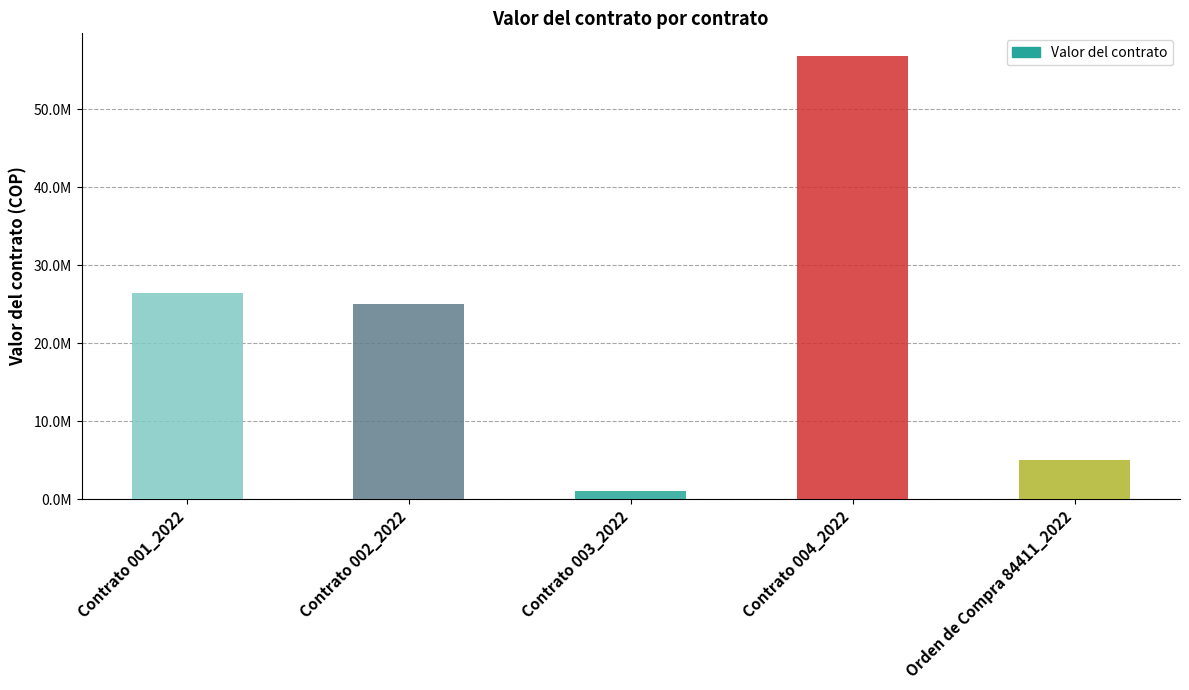

What is the maximum value shown in the chart?

56913702